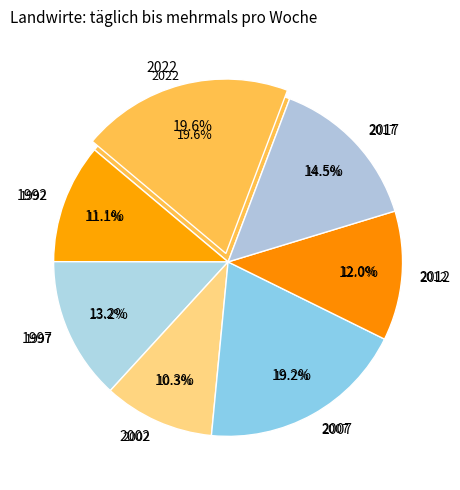

What is the ratio of the value at 2022 to the value at 2017?

1.3